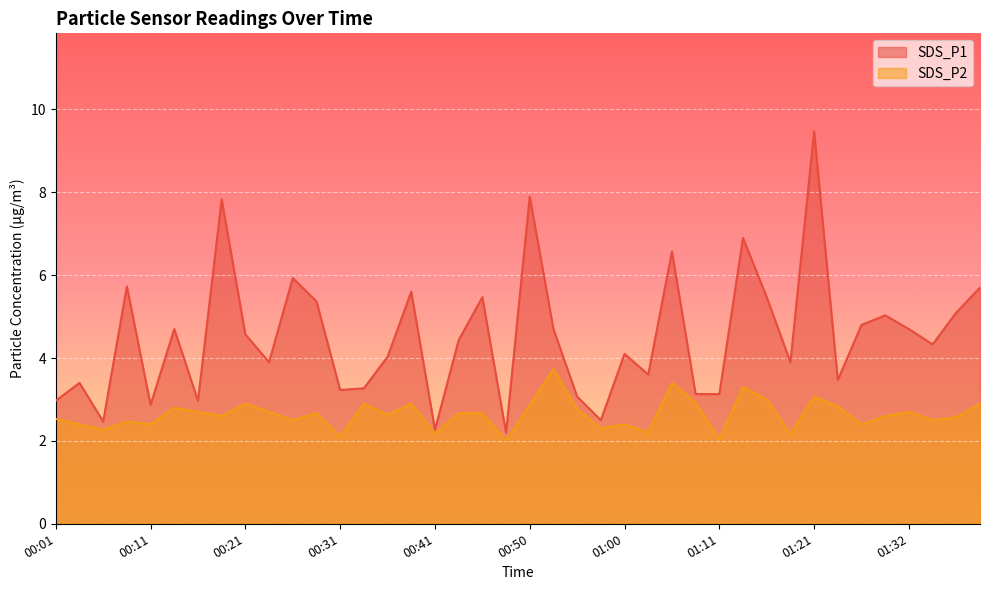

What position from the left is 00:33?

14